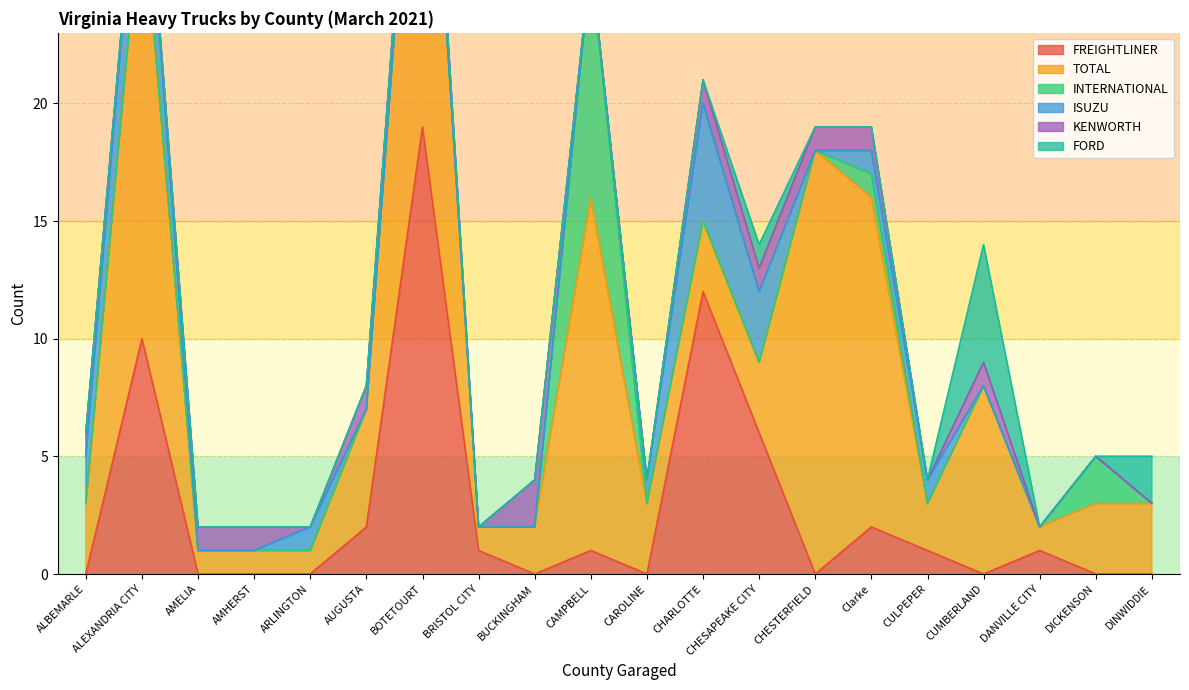

At which label is FREIGHTLINER closest to 9?

ALEXANDRIA CITY